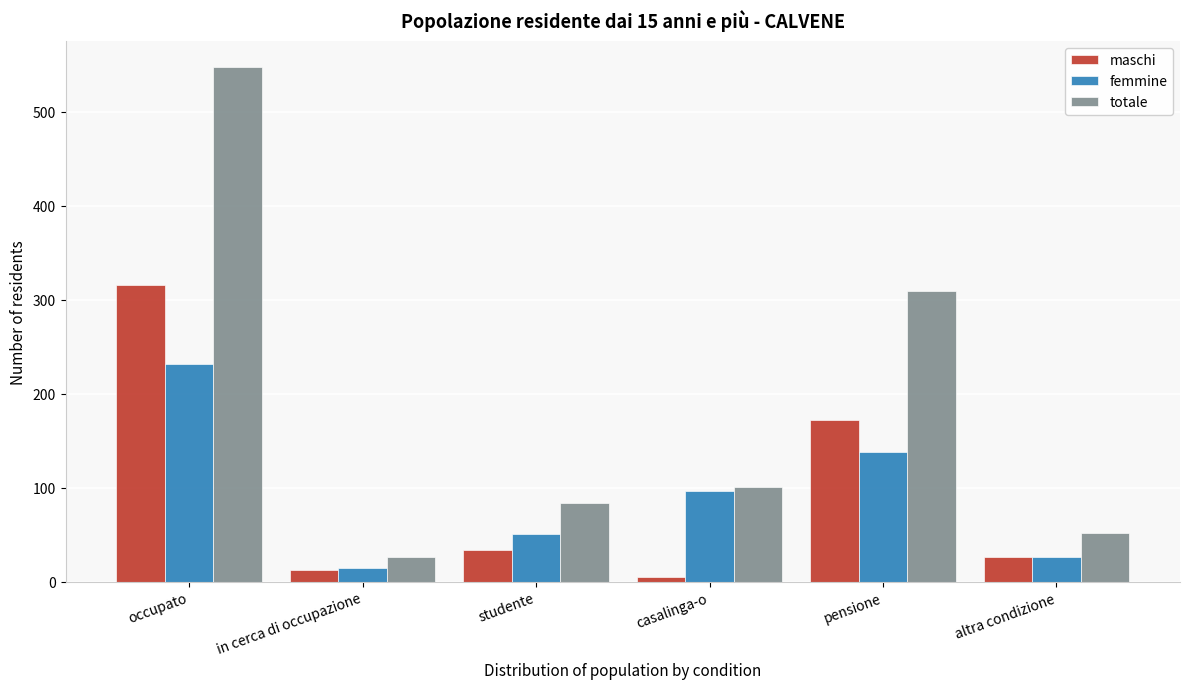

Reading right to left, list all the values displayed in this chart.

maschi: altra condizione=25.8	pensione=171.5	casalinga-o=4.5	studente=33.1	in cerca di occupazione=12.1	occupato=316.0
femmine: altra condizione=25.9	pensione=138.1	casalinga-o=95.9	studente=50.8	in cerca di occupazione=14.4	occupato=232.0
totale: altra condizione=51.6	pensione=309.6	casalinga-o=100.5	studente=83.9	in cerca di occupazione=26.5	occupato=548.0